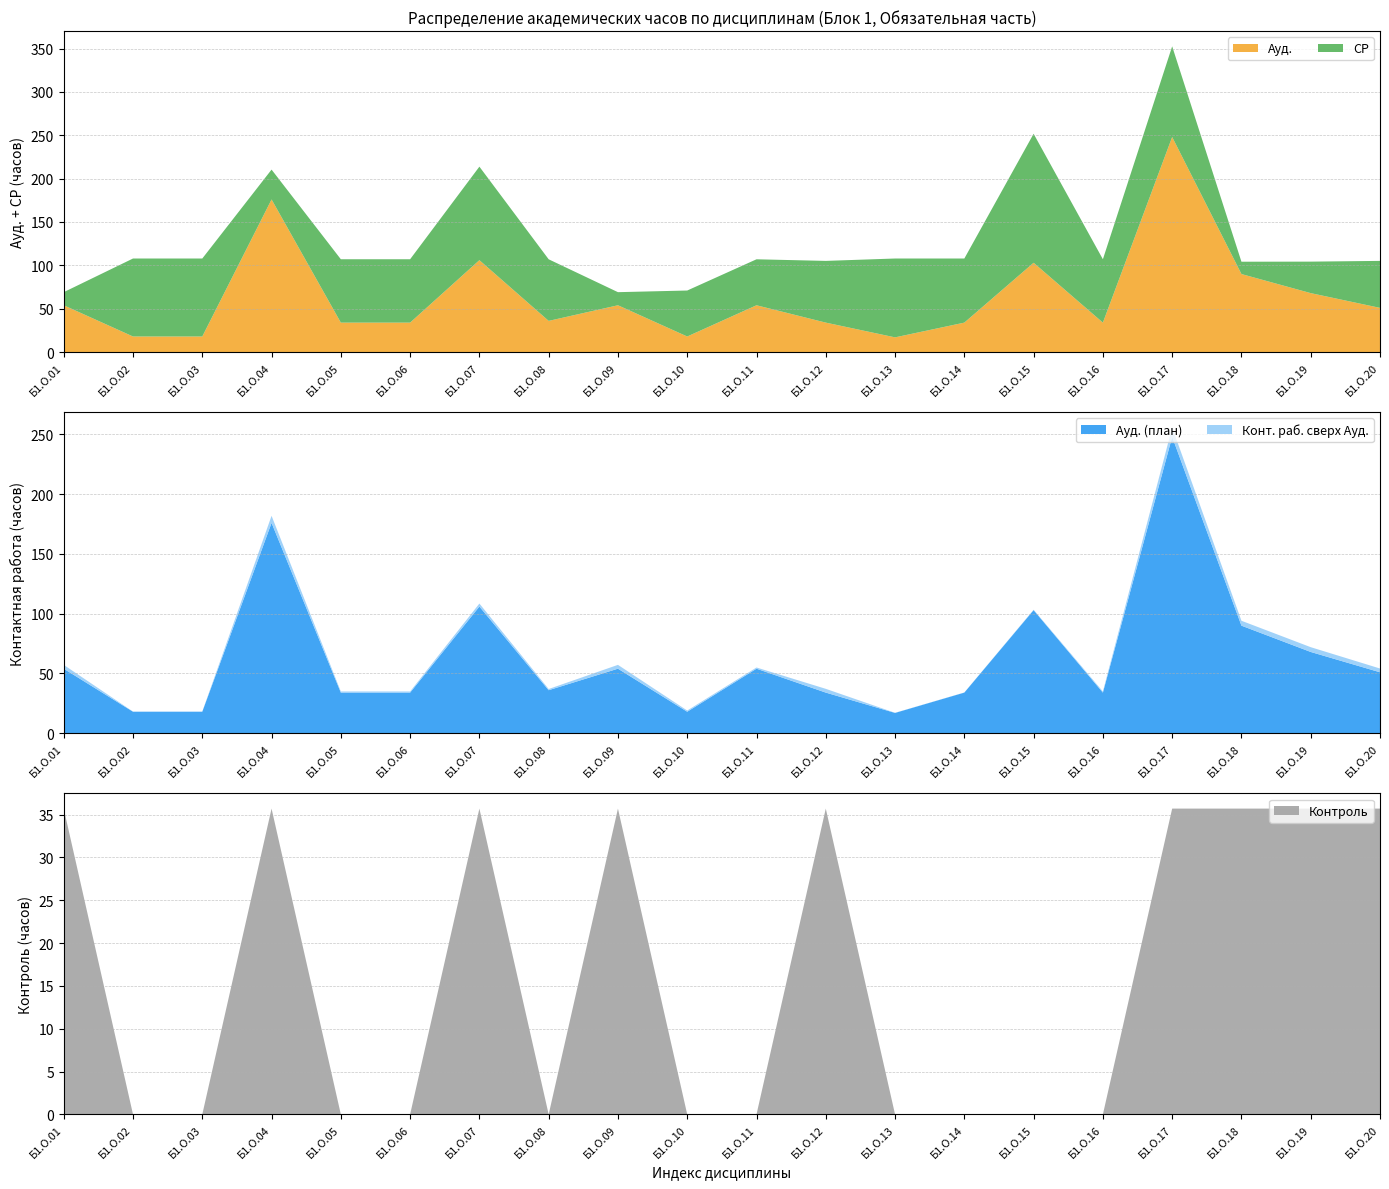

Reading right to left, what are all the values shown in this chart?

СР: 54.1	36.3	14.2	104.5	73.0	148.7	73.9	90.9	71.2	53.0	53.0	15.1	71.0	107.8	73.0	73.0	34.4	89.9	89.9	15.1
Ауд.: 51.0	68.0	90.0	248.0	34.0	103.0	34.0	17.0	34.0	54.0	18.0	54.0	36.0	106.0	34.0	34.0	176.0	18.0	18.0	54.0
Конт. раб.: 54.1	72.0	94.1	255.8	35.0	103.3	34.1	17.1	37.1	55.0	19.0	57.2	37.0	108.5	35.0	35.0	181.9	18.1	18.1	57.2
Контроль: 35.7	35.7	35.7	35.7	0.0	0.0	0.0	0.0	35.7	0.0	0.0	35.7	0.0	35.7	0.0	0.0	35.7	0.0	0.0	35.7